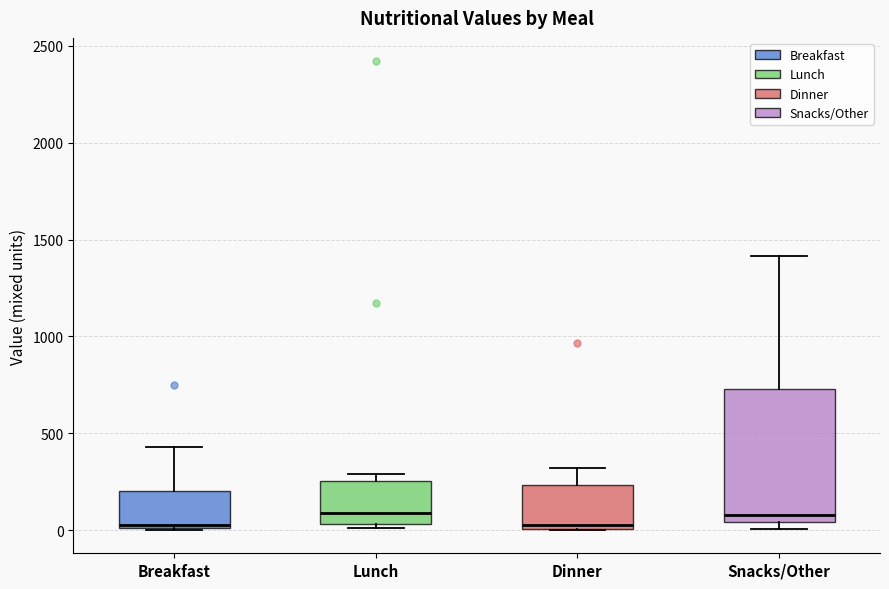

Comparing the boxes themselves (not the whiskers), which one is the tallest?

Snacks/Other